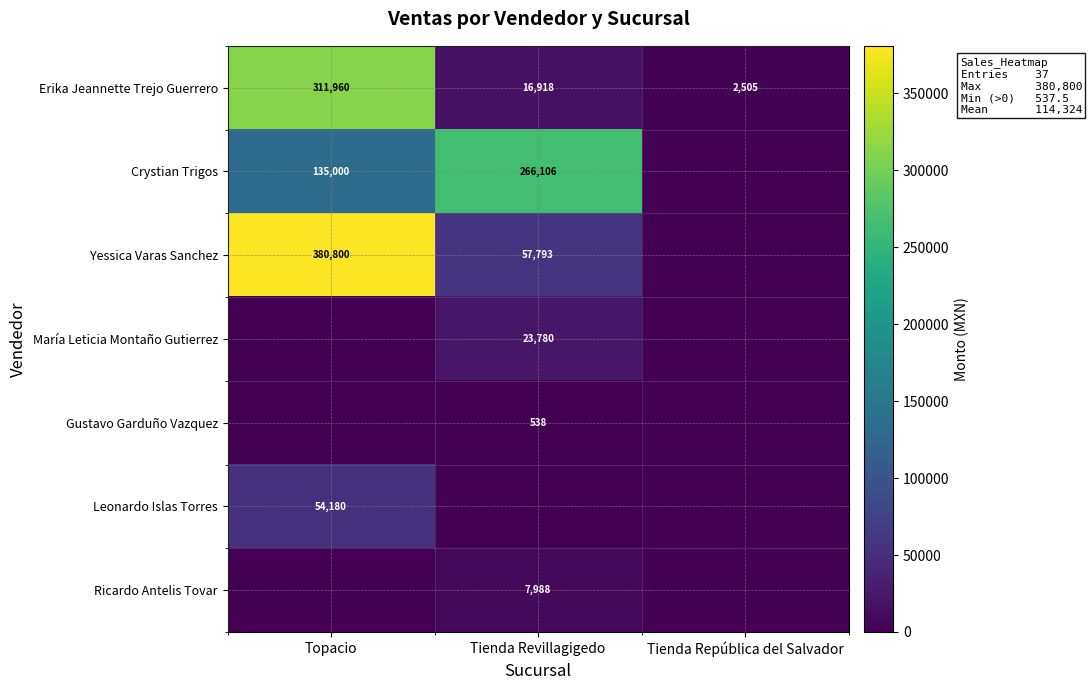

Is it true that Leonardo Islas Torres equals 54180 at Topacio?

True